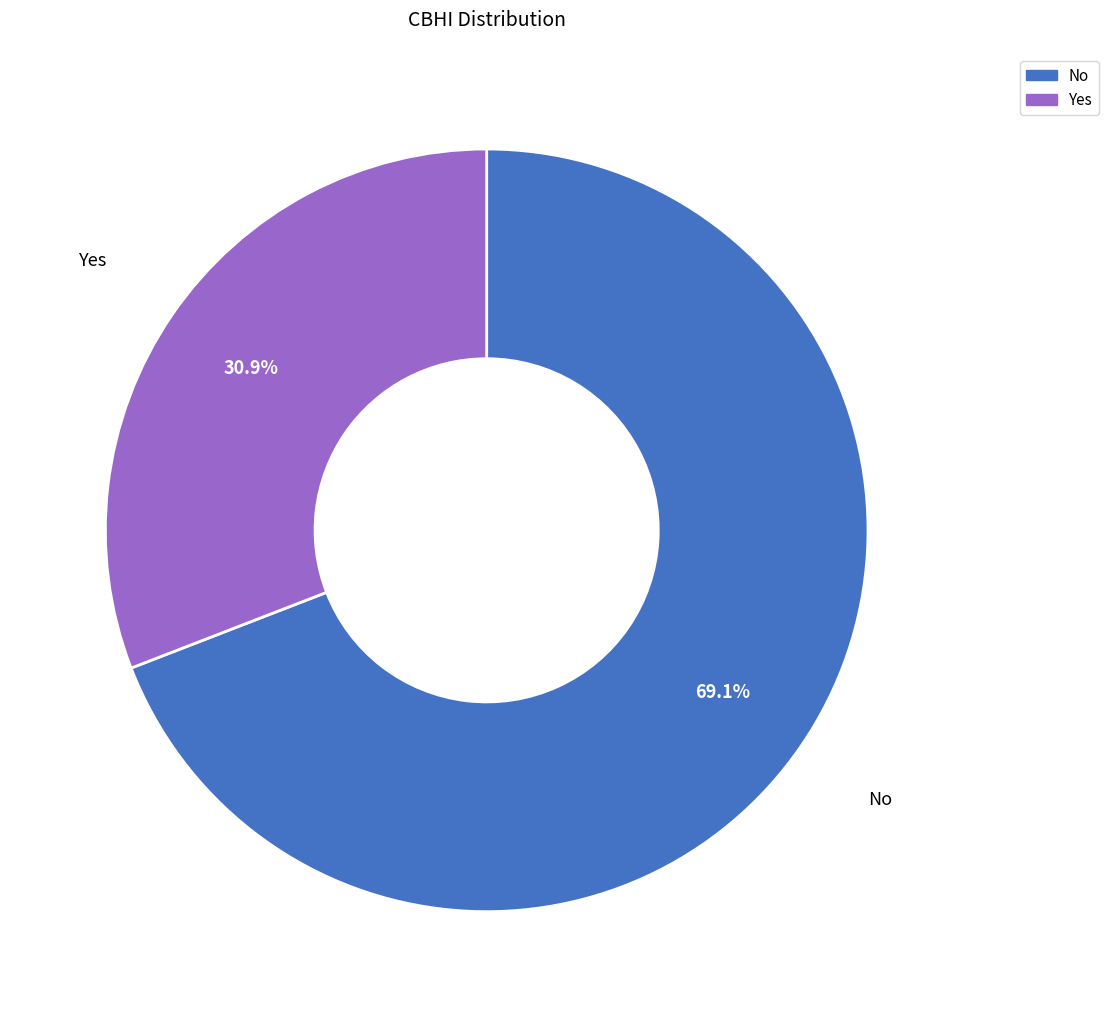

How much of the chart is everything except No?

30.9%